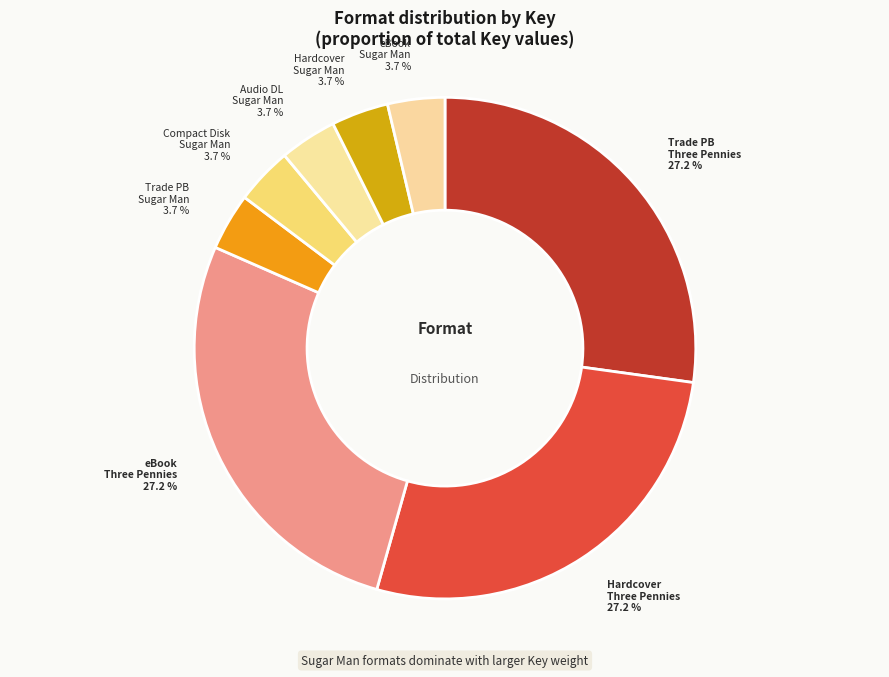

How many segments does this pie chart have?

8